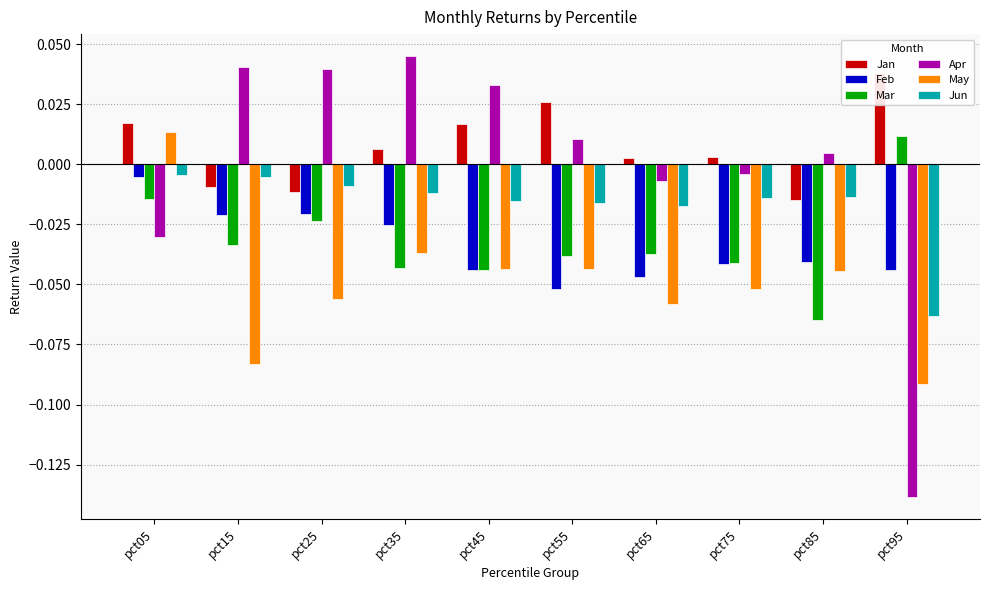

How many positive values does the Apr series have?

6